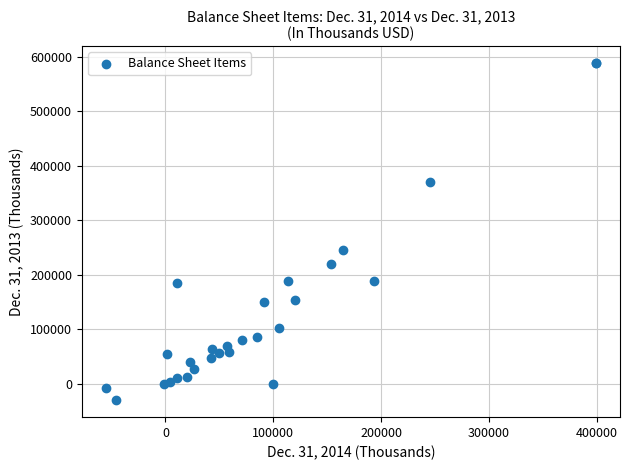

What Y value in the scatter plot is closest to 278932?

246066